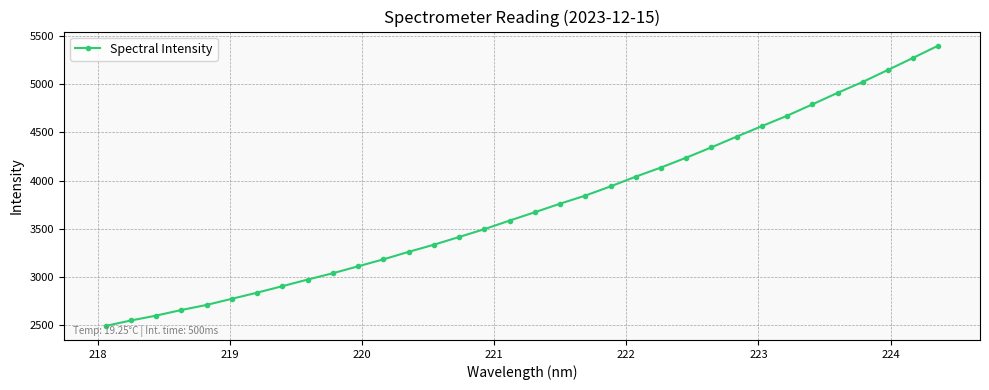

True or false: the data has more than 1 interior local peaks.

False